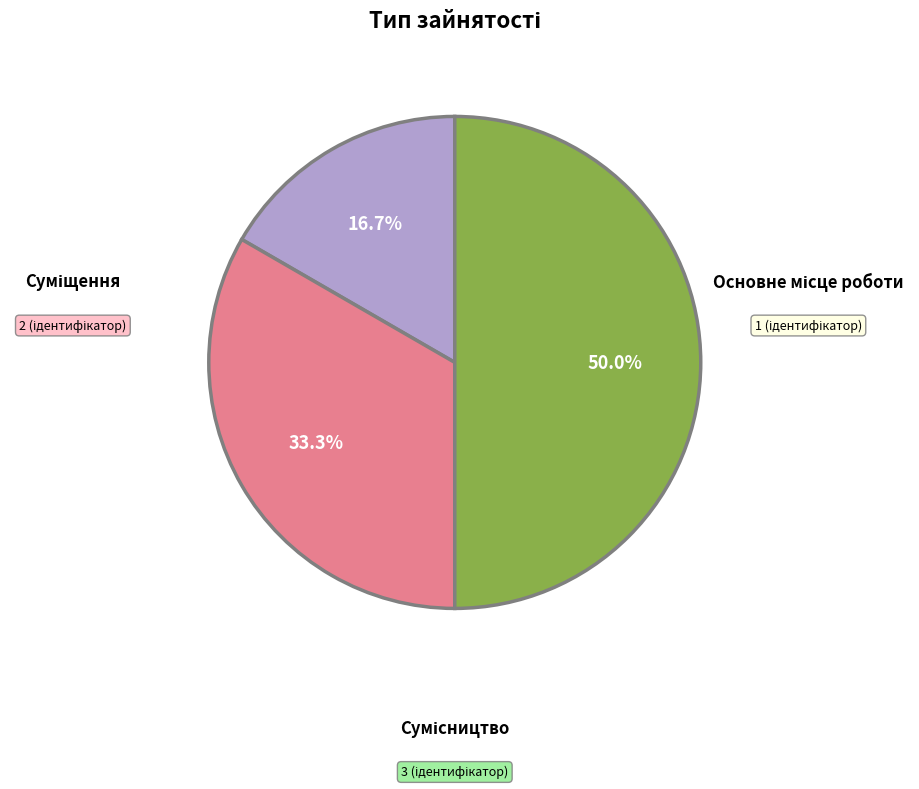

How many slices are in this pie chart?

3